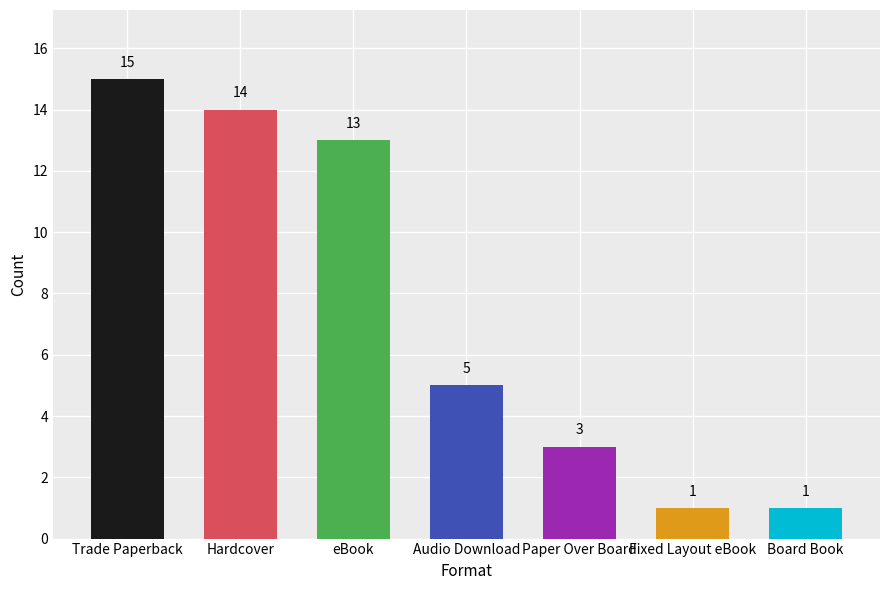

What is the value of the 7th bar from the left?

1